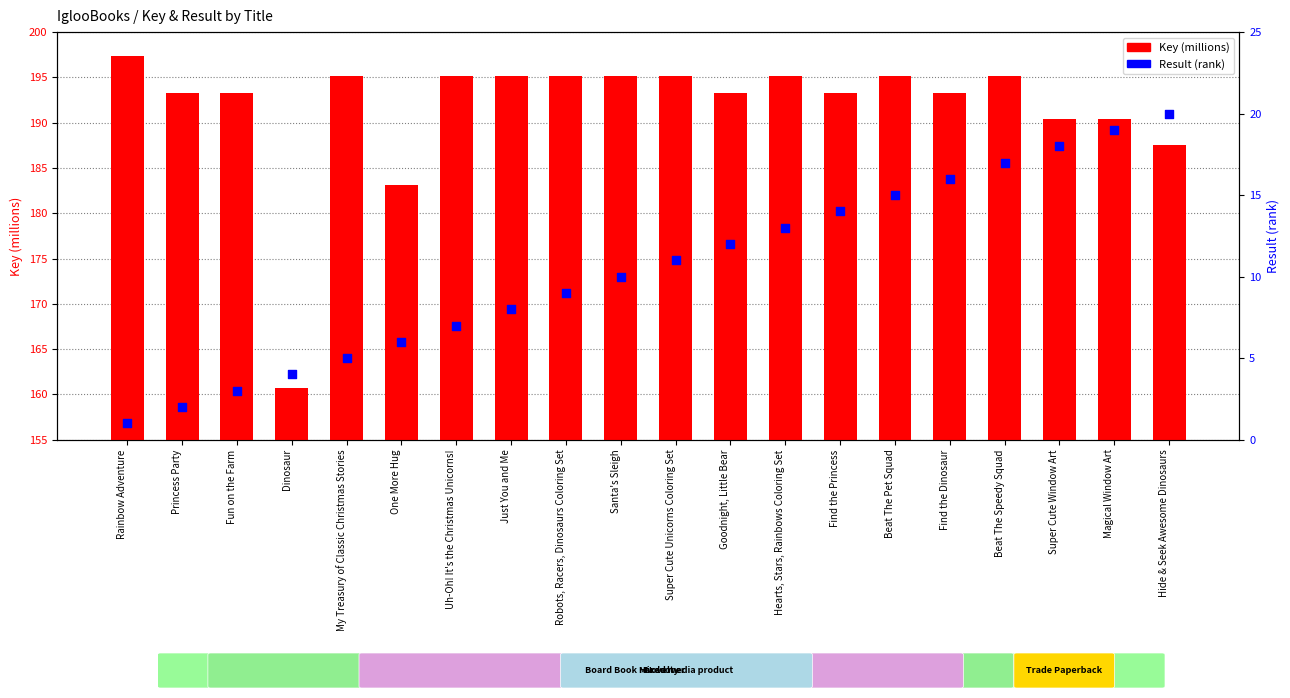

At how many categories does at least one series exceed 34?

20